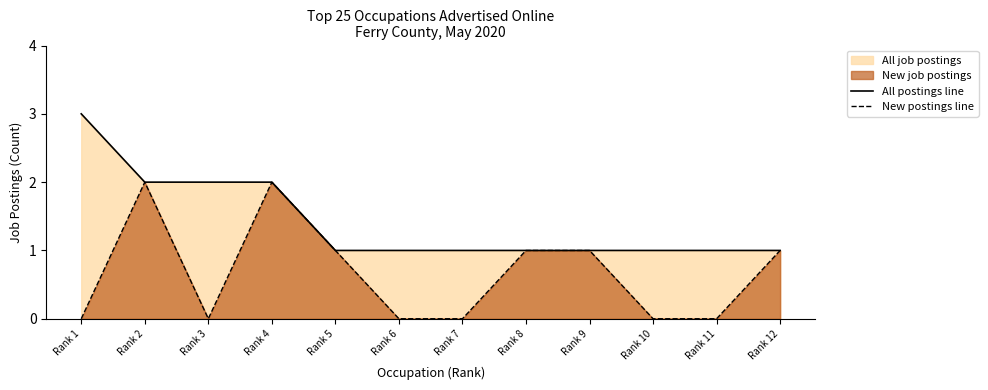

Count the New postings line values in the range 0 to 1.

10